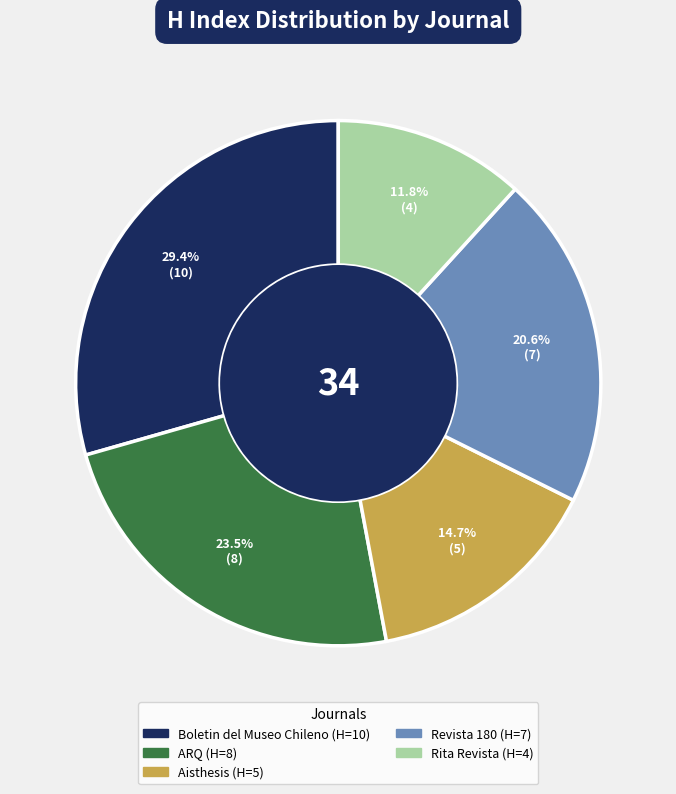

How many segments does this pie chart have?

5